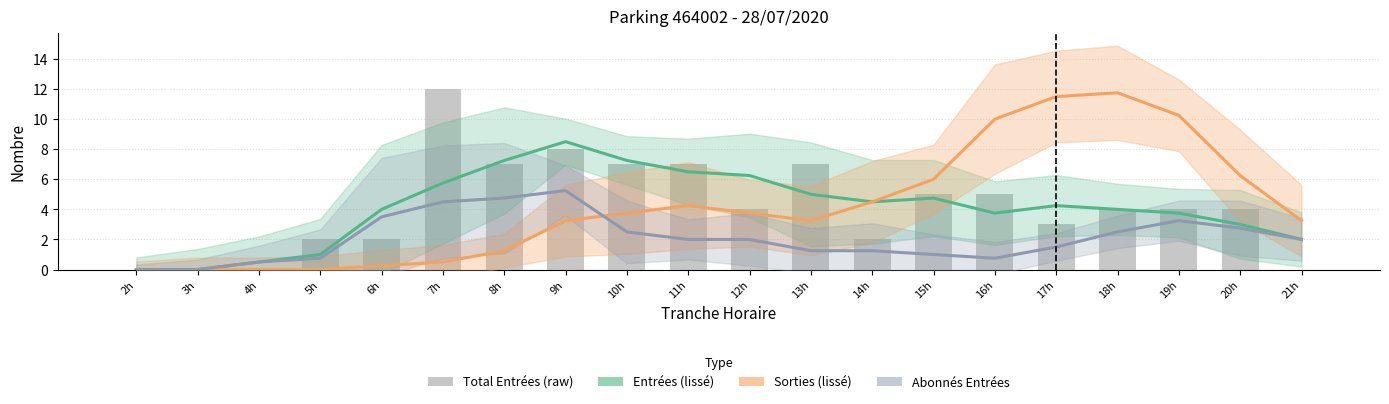

Reading left to right, what are all the values shown in this chart?

Entrées (lissé): 2h=0.0	3h=0.0	4h=0.5	5h=1.0	6h=4.0	7h=5.8	8h=7.2	9h=8.5	10h=7.2	11h=6.5	12h=6.2	13h=5.0	14h=4.5	15h=4.8	16h=3.8	17h=4.2	18h=4.0	19h=3.8	20h=3.0	21h=2.0
Sorties (lissé): 2h=0.0	3h=0.0	4h=0.0	5h=0.0	6h=0.2	7h=0.5	8h=1.2	9h=3.2	10h=3.8	11h=4.2	12h=3.8	13h=3.2	14h=4.5	15h=6.0	16h=10.0	17h=11.5	18h=11.8	19h=10.2	20h=6.2	21h=3.2
Abonnés Entrées (lissé): 2h=0.0	3h=0.0	4h=0.5	5h=0.8	6h=3.5	7h=4.5	8h=4.8	9h=5.2	10h=2.5	11h=2.0	12h=2.0	13h=1.2	14h=1.2	15h=1.0	16h=0.8	17h=1.5	18h=2.5	19h=3.2	20h=2.8	21h=2.0
Total Entrées (raw): 2h=0.0	3h=0.0	4h=0.0	5h=2.0	6h=2.0	7h=12.0	8h=7.0	9h=8.0	10h=7.0	11h=7.0	12h=4.0	13h=7.0	14h=2.0	15h=5.0	16h=5.0	17h=3.0	18h=4.0	19h=4.0	20h=4.0	21h=0.0